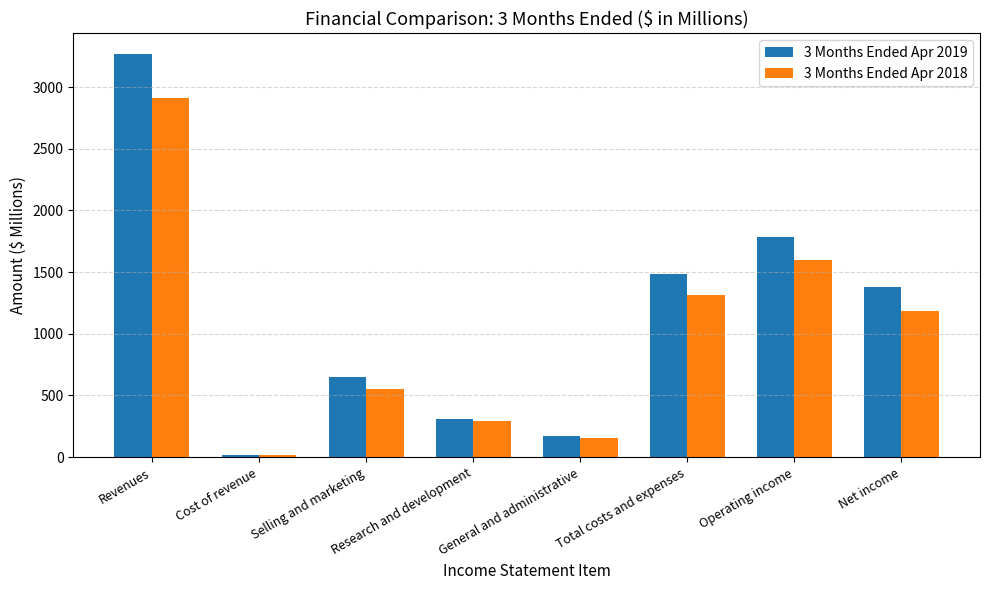

At how many categories does at least one series exceed 850?

4